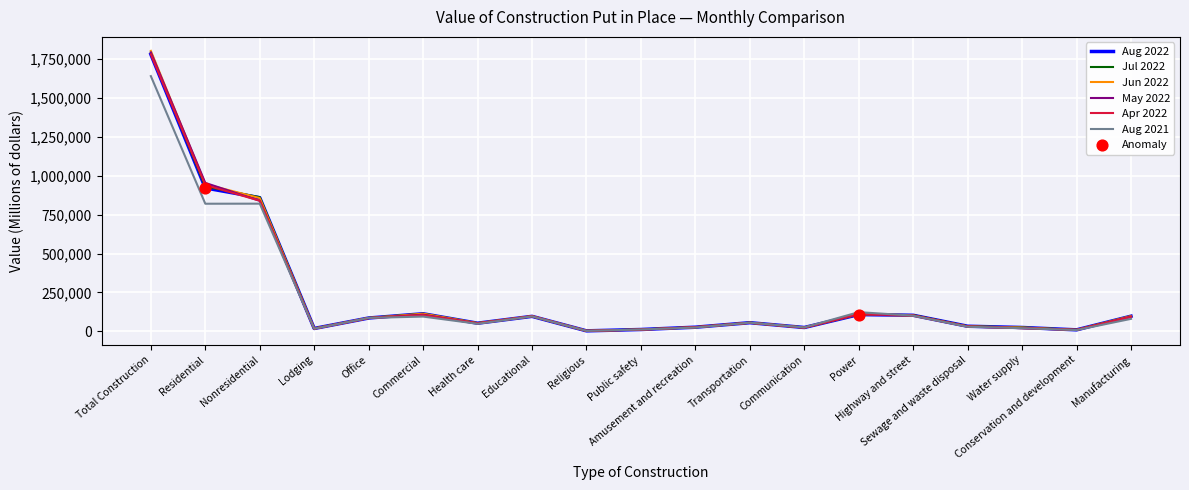

Which series has the widest spread of values?

Jun 2022